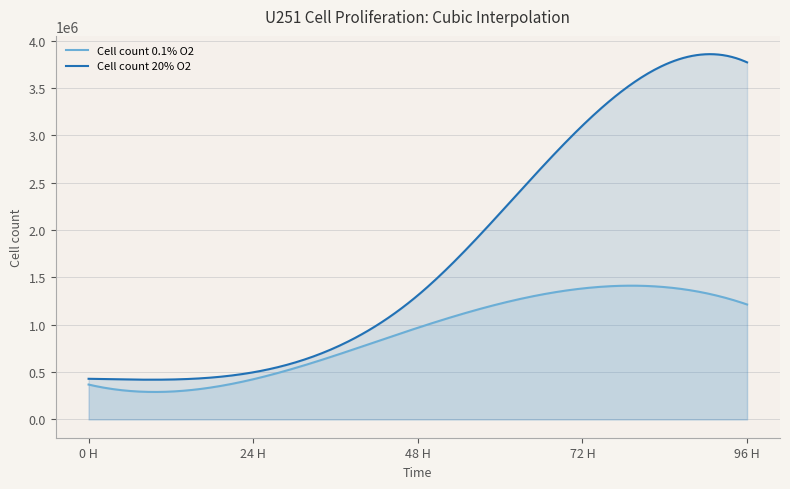

Which series has the widest spread of values?

Cell count 20% O2